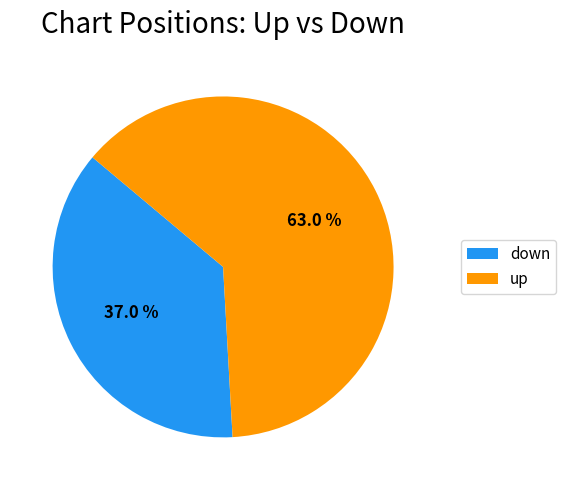

What is the ratio of the value at down to the value at up?

0.6